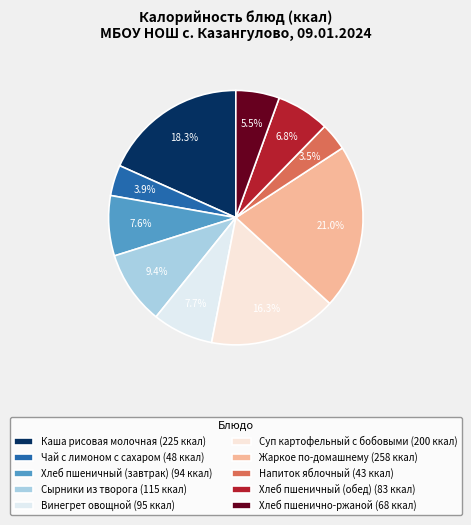

To the nearest percent, what is the difference between the largest and smallest slice percentages?

17%